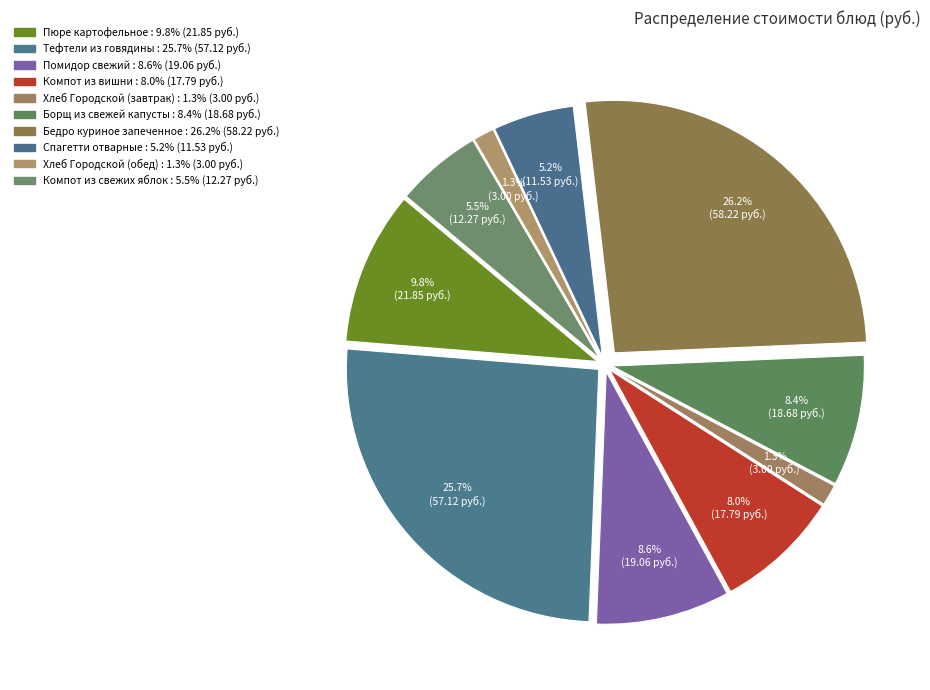

Which slice is the largest?

Бедро куриное запеченное